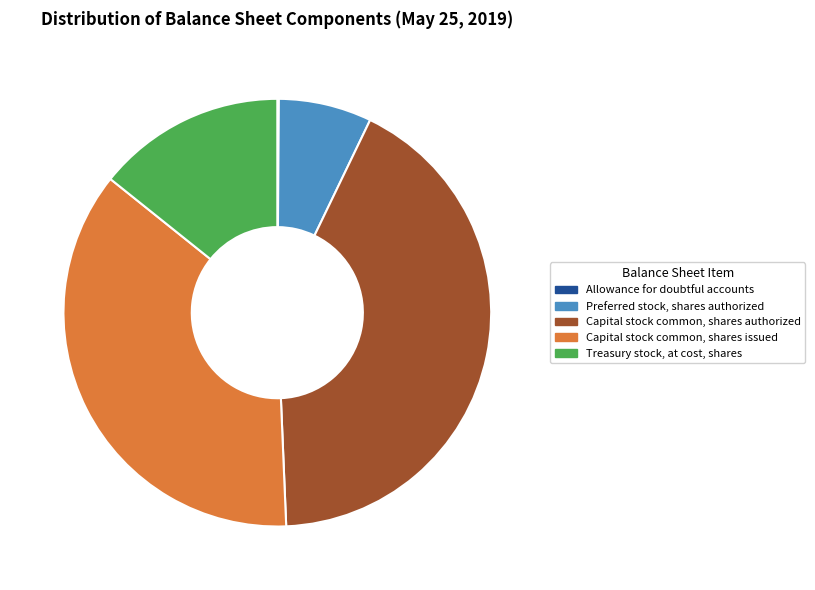

Combined, do Capital stock common, shares issued and Treasury stock, at cost, shares account for over 50%?

Yes